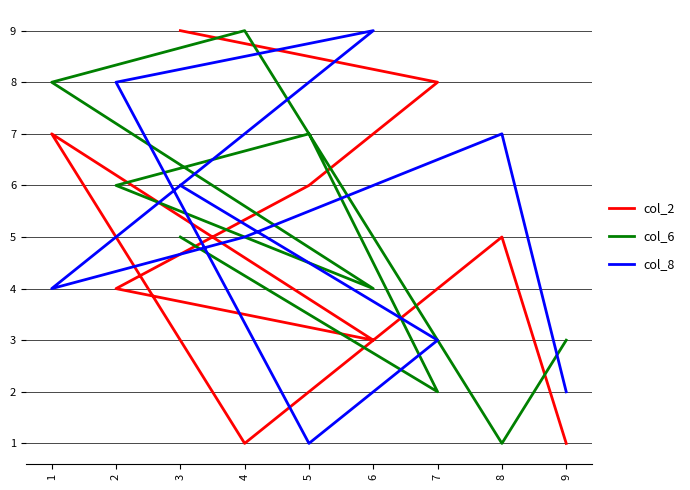

Reading left to right, transcribe all the data shown in this chart.

col_2: 9=1	8=5	4=1	1=7	6=3	2=4	5=6	7=8	3=9
col_6: 9=3	8=1	4=9	1=8	6=4	2=6	5=7	7=2	3=5
col_8: 9=2	8=7	4=5	1=4	6=9	2=8	5=1	7=3	3=6